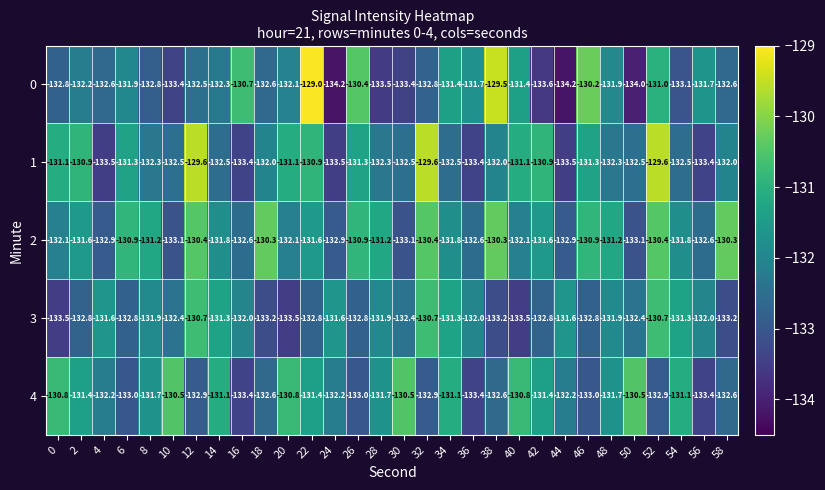

At which label does 3 first exceed -132?

4